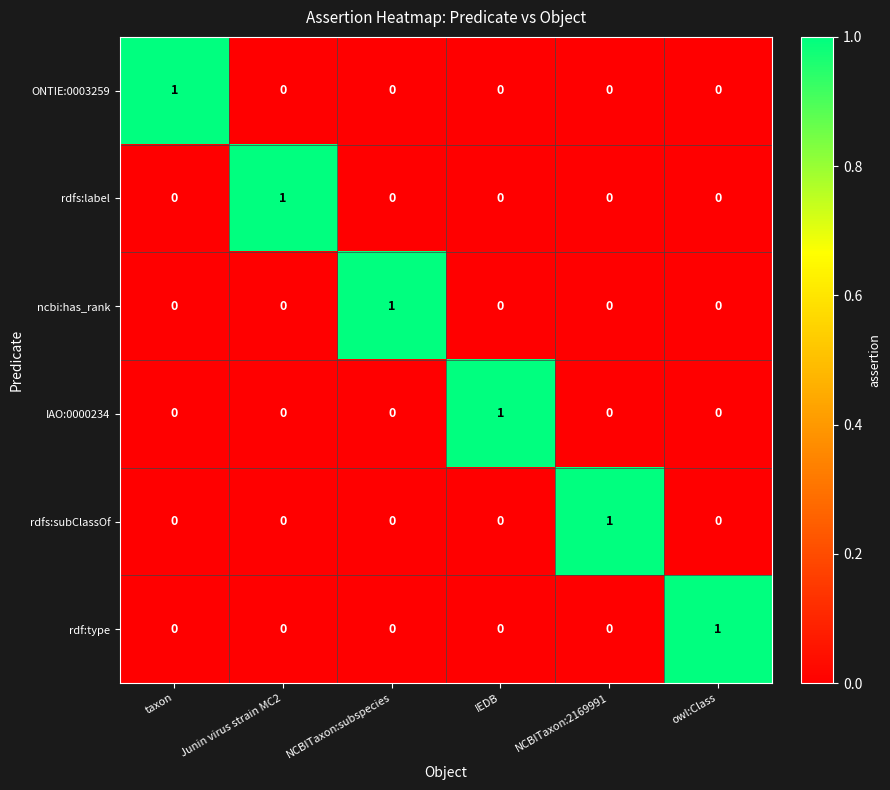

What is the total value across all series at taxon?

1